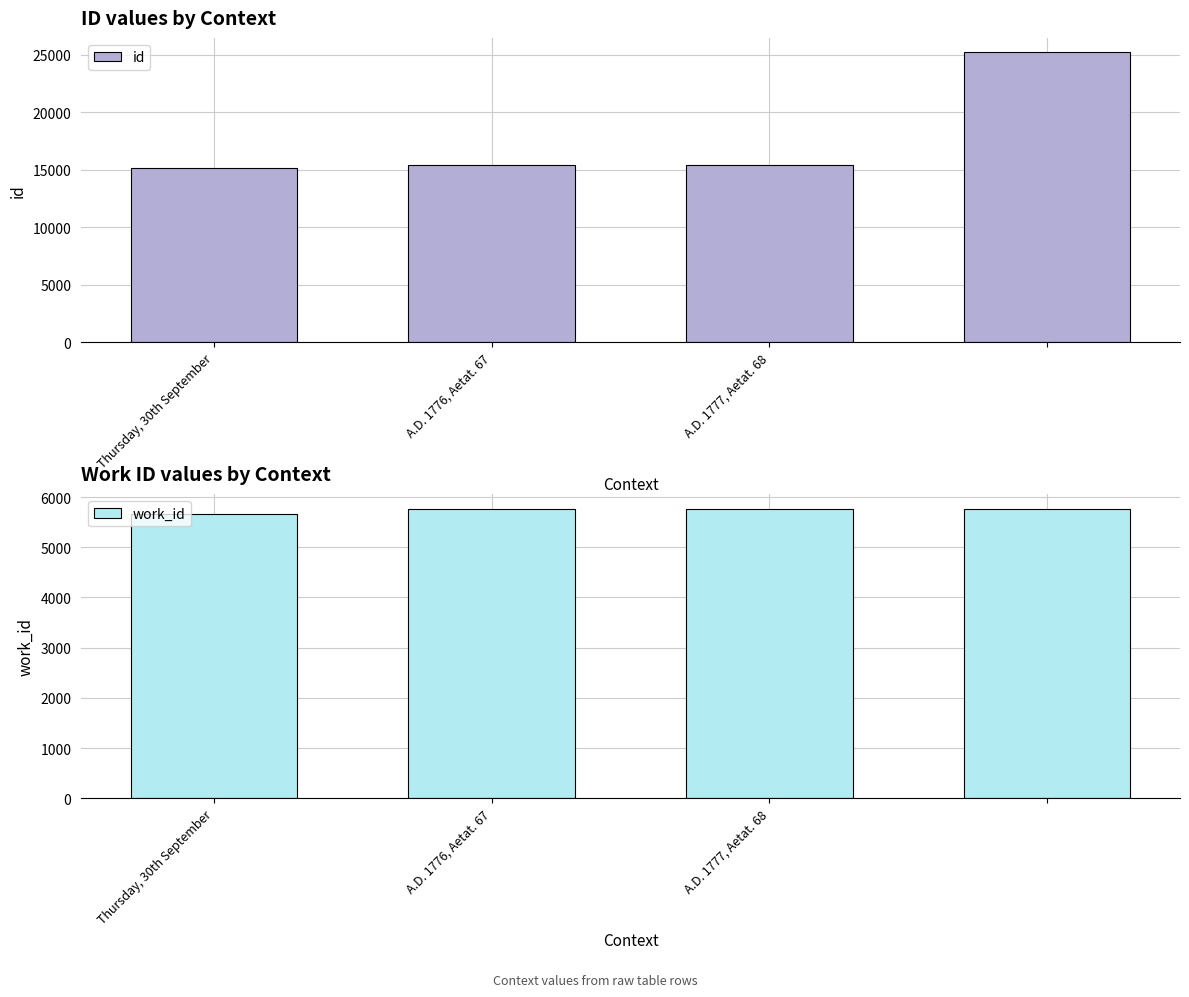

Which category has the lowest value in the work_id series?

Thursday, 30th September